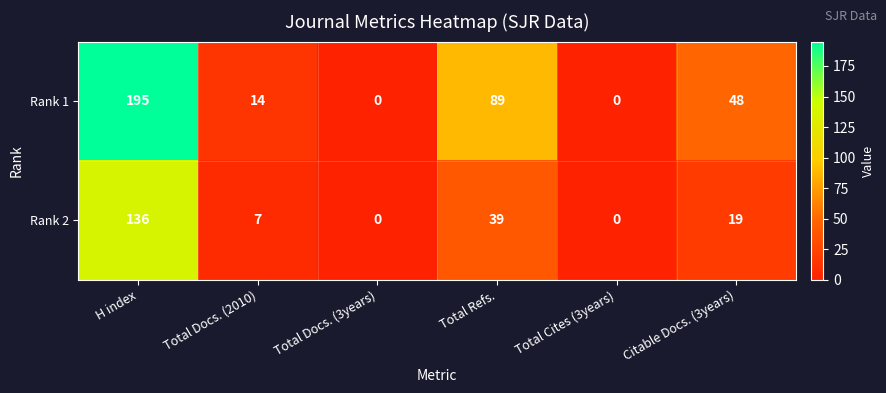

Reading left to right, list all the values displayed in this chart.

Rank 1: H index=195	Total Docs. (2010)=14	Total Docs. (3years)=0	Total Refs.=89	Total Cites (3years)=0	Citable Docs. (3years)=48
Rank 2: H index=136	Total Docs. (2010)=7	Total Docs. (3years)=0	Total Refs.=39	Total Cites (3years)=0	Citable Docs. (3years)=19